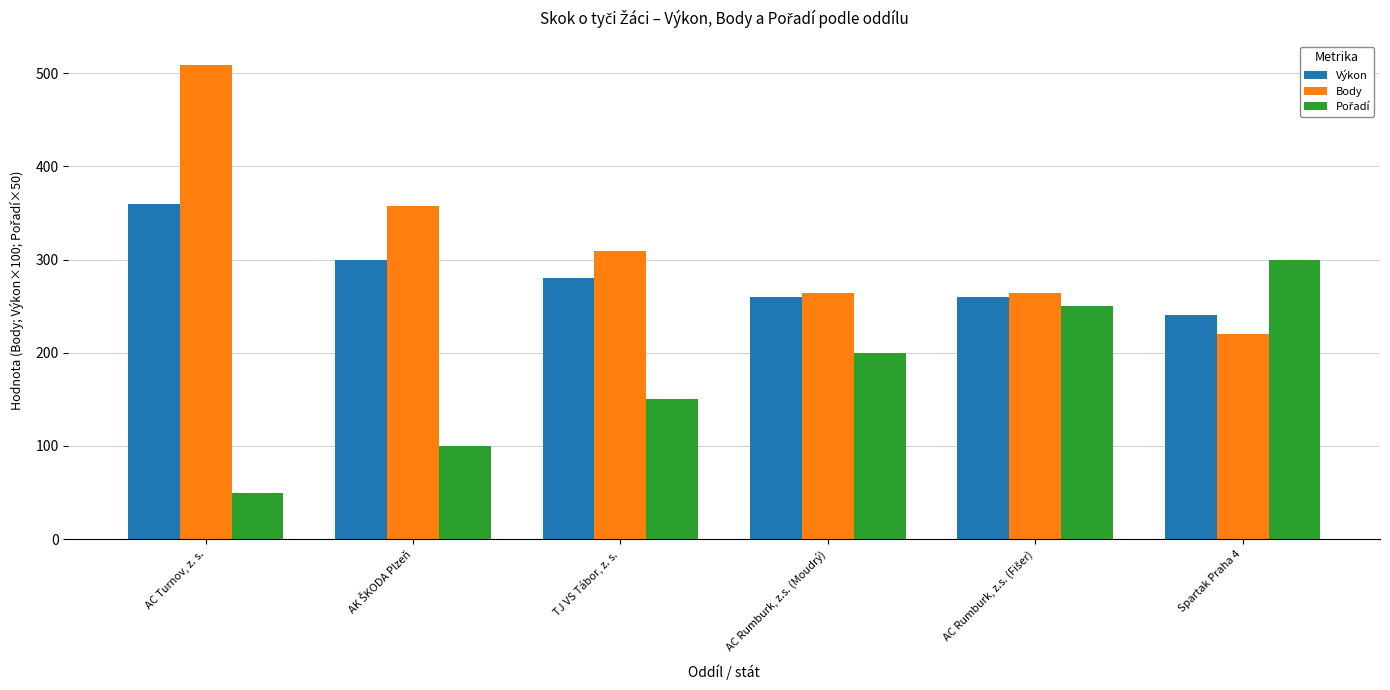

True or false: Body has a value of 73 at AC Rumburk, z.s. (Moudrý).

False